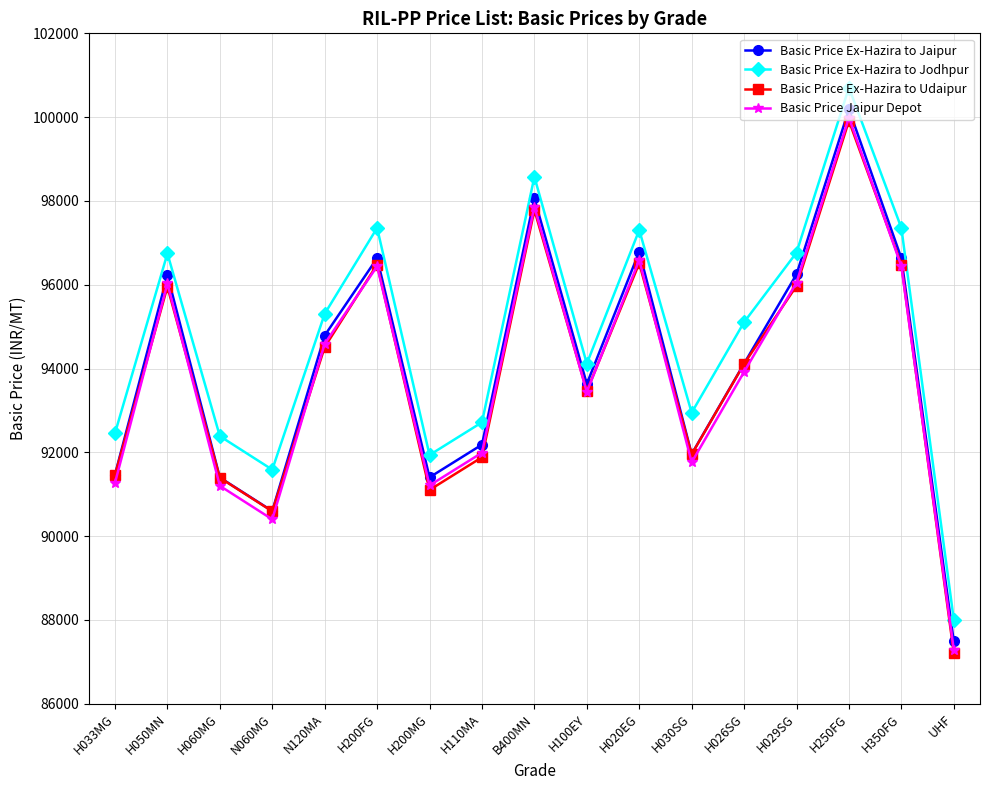

What are all the series names shown in the legend?

Basic Price Ex-Hazira to Jaipur, Basic Price Ex-Hazira to Jodhpur, Basic Price Ex-Hazira to Udaipur, Basic Price Jaipur Depot